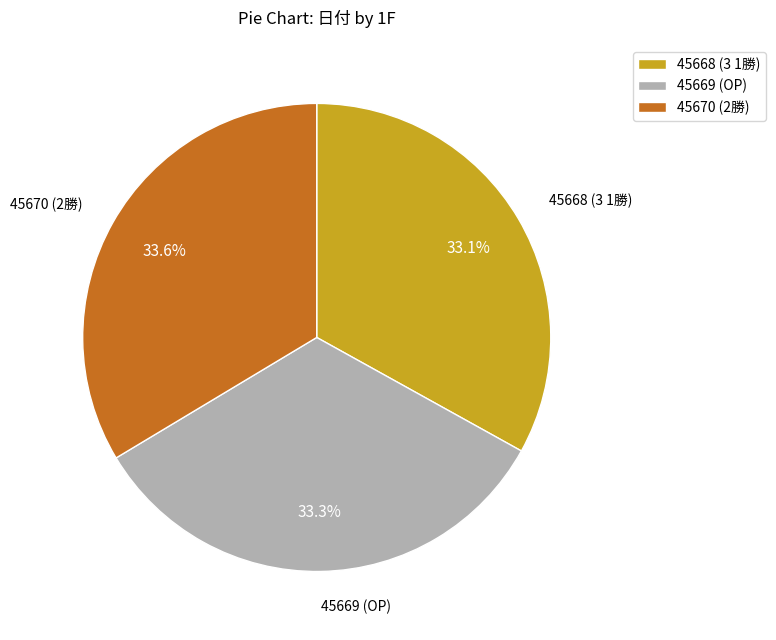

Approximately how many times larger is the value at 45669 (OP) compared to 45668 (3 1勝)?

1.0